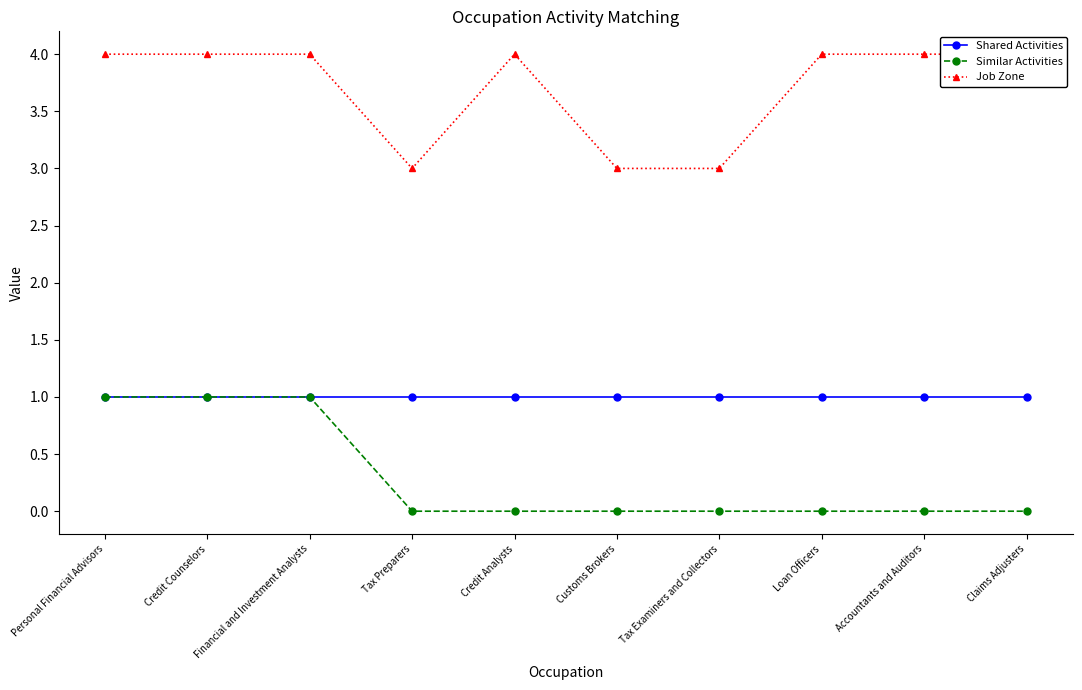

Count the number of categories in the chart.

10